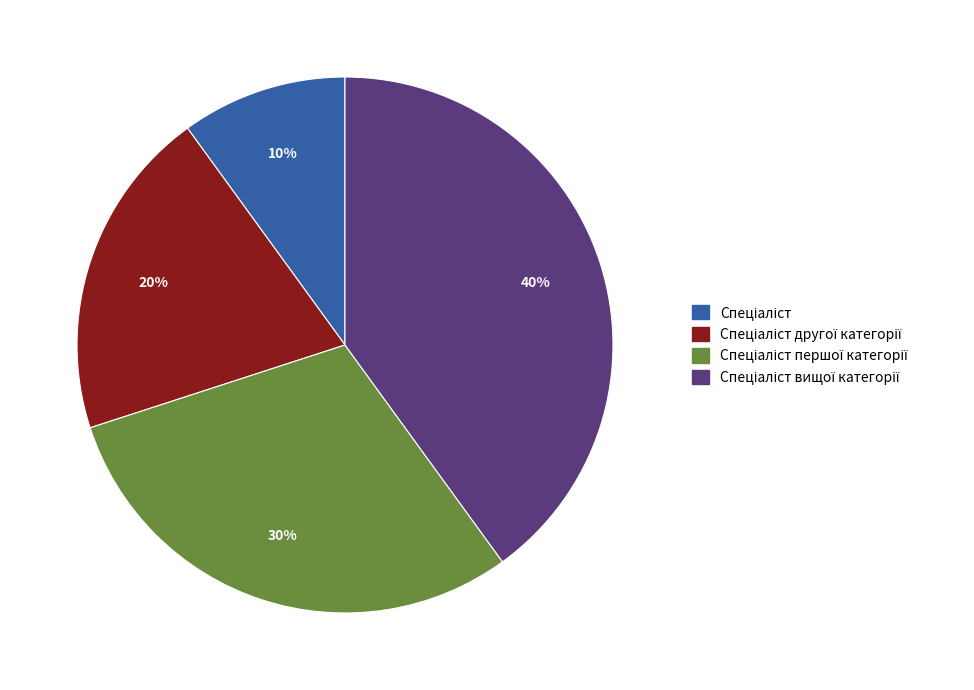

To the nearest percent, what is the difference between the largest and smallest slice percentages?

30%